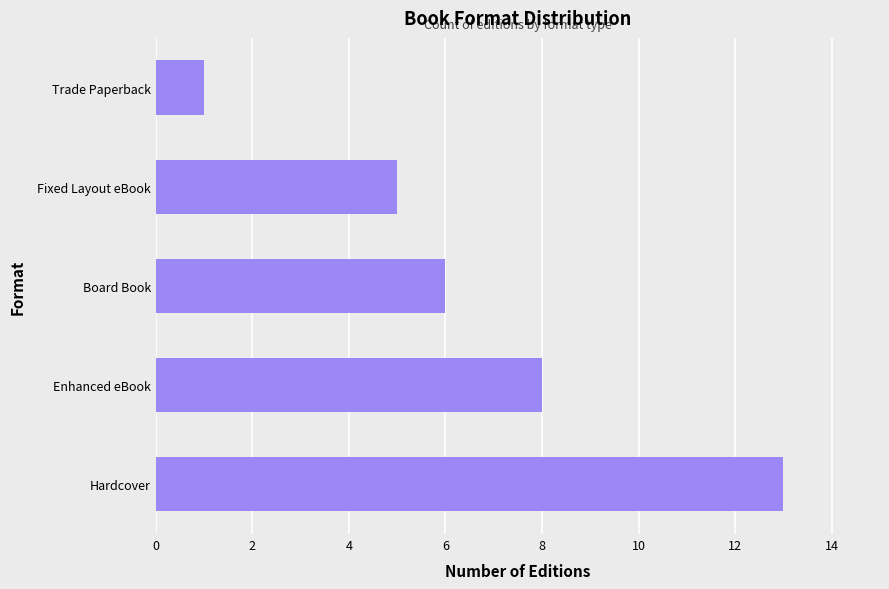

At which category does the chart reach its minimum across all series?

Trade Paperback